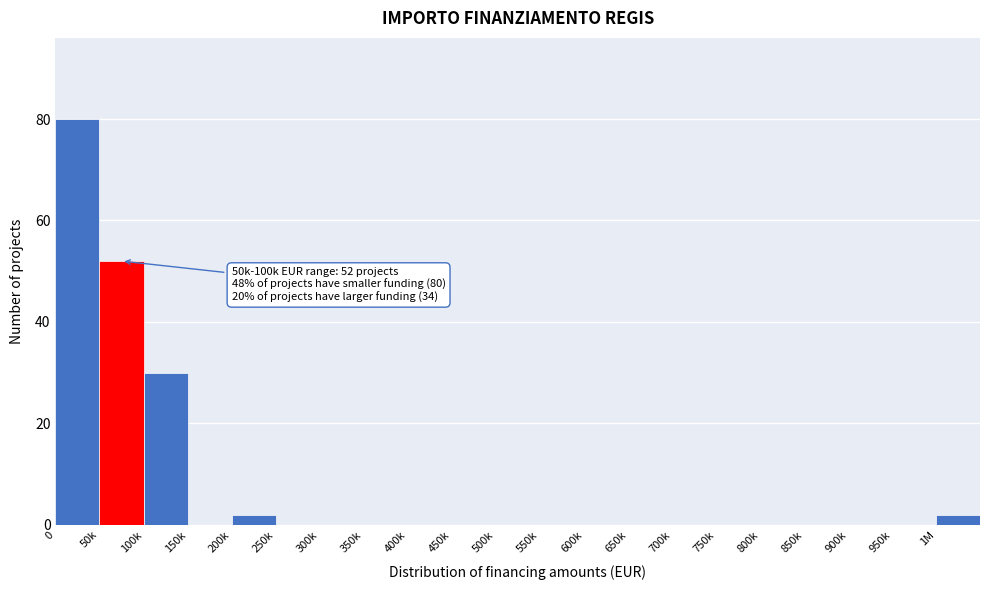

Reading left to right, transcribe all the data shown in this chart.

0=80	50k=52	100k=30	150k=0	200k=2	250k=0	300k=0	350k=0	400k=0	450k=0	500k=0	550k=0	600k=0	650k=0	700k=0	750k=0	800k=0	850k=0	900k=0	950k=0	1M=2